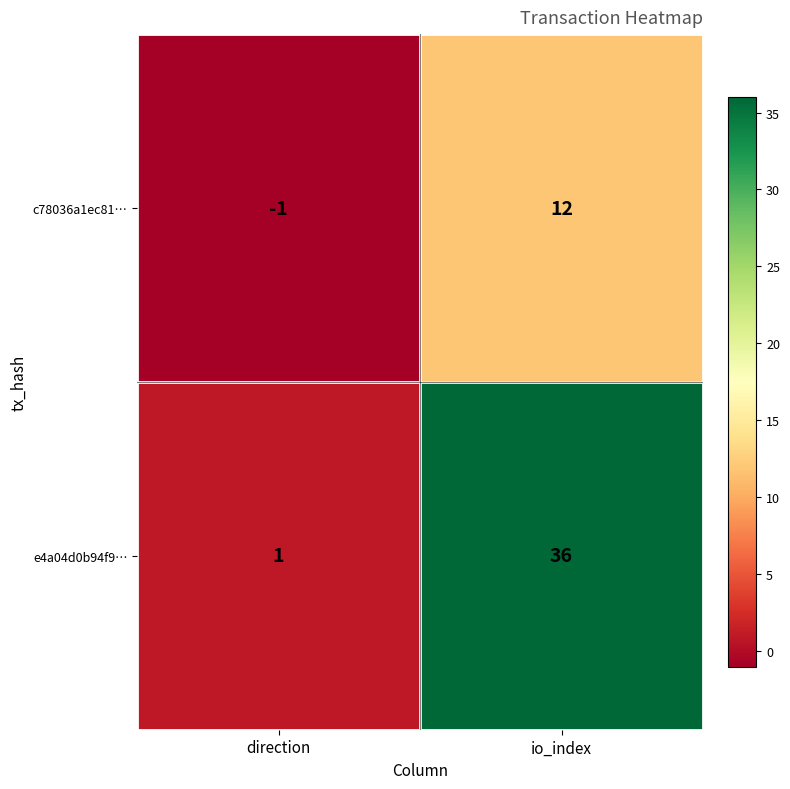

What is the difference between the highest and lowest values at io_index?

24